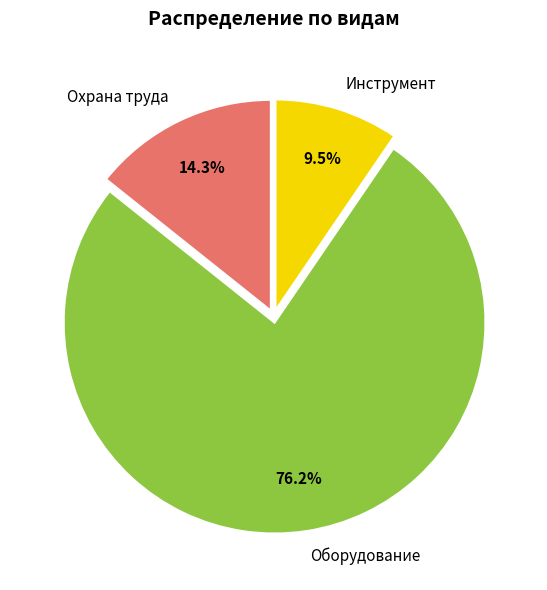

Between Оборудование and Охрана труда, which is larger?

Оборудование